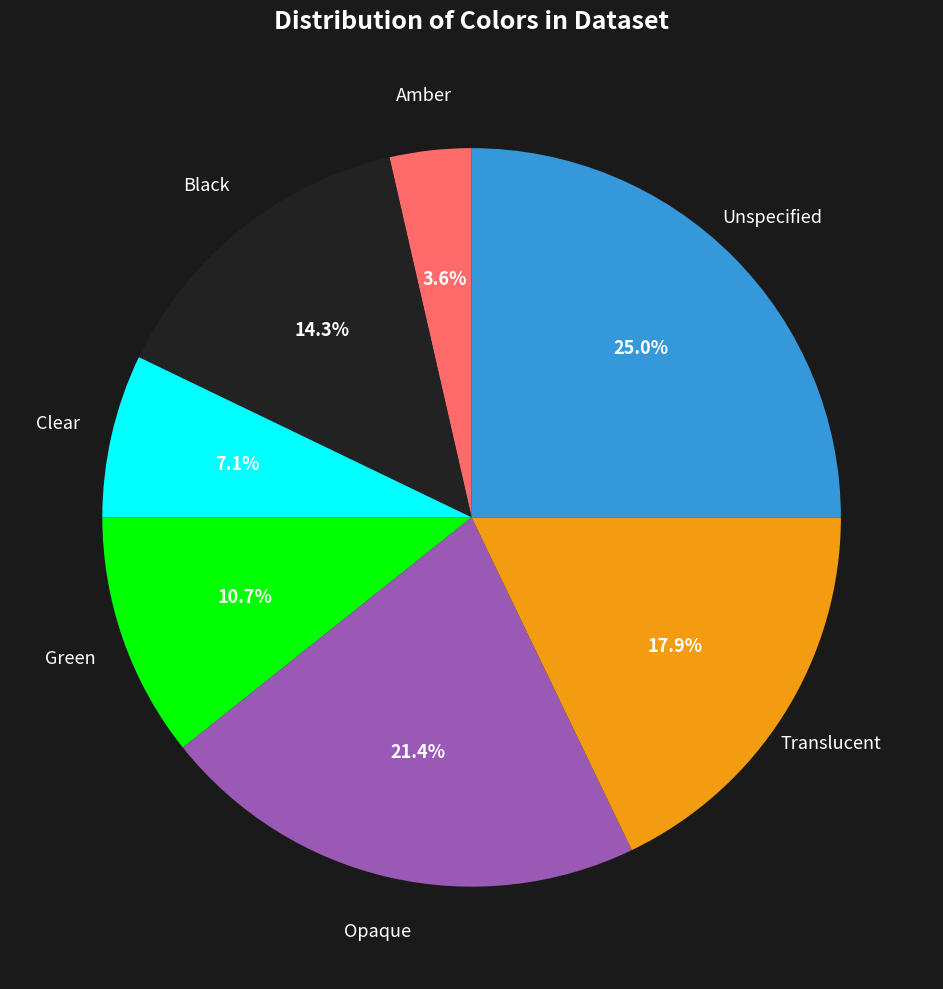

Does any single category account for the majority?

No